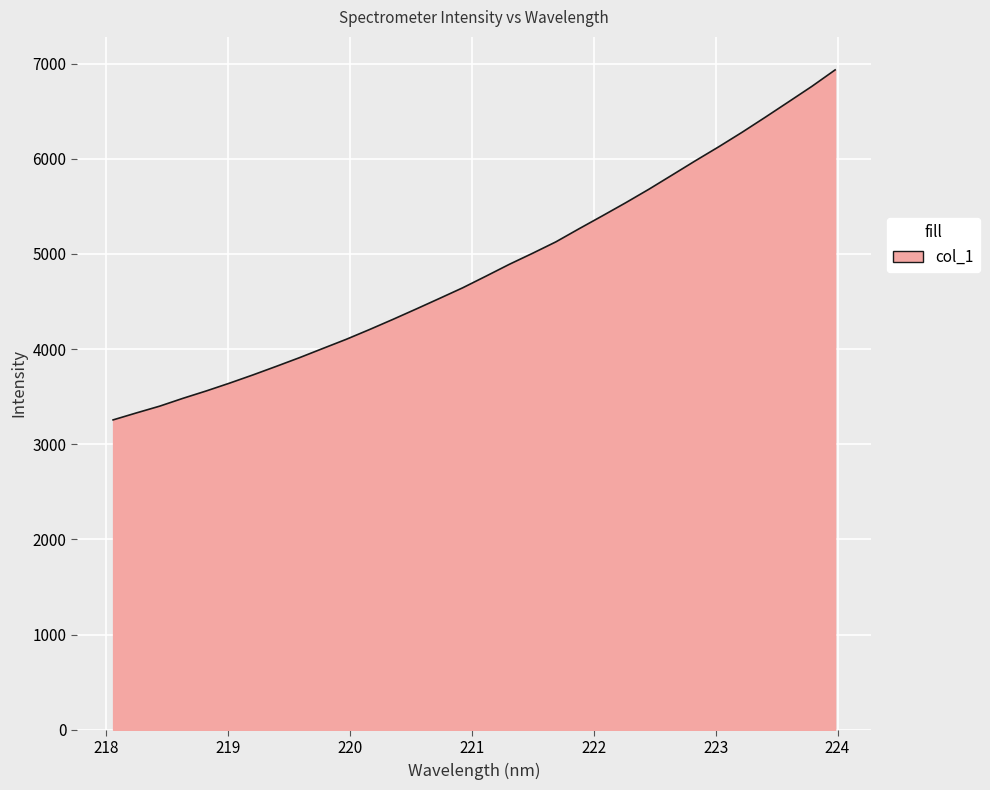

True or false: the data has more than 1 interior local peaks.

False